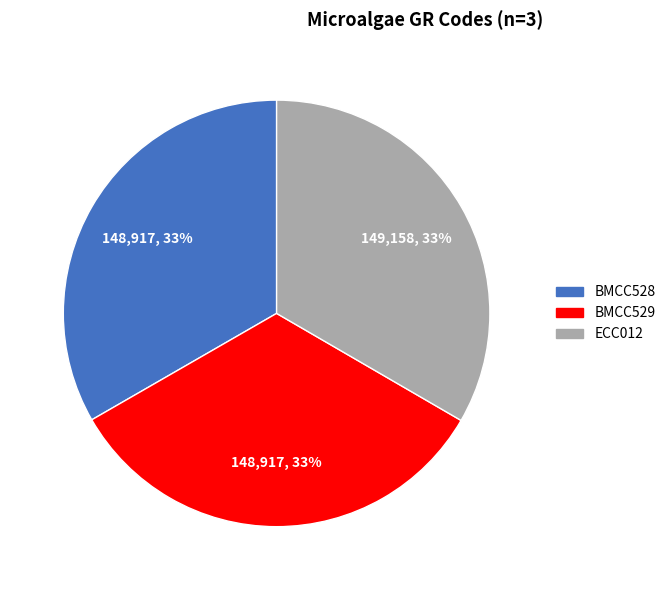

What is the ratio of the value at ECC012 to the value at BMCC528?

1.0